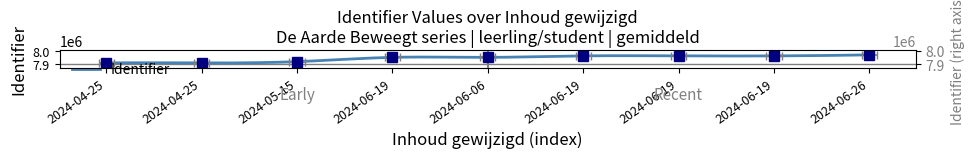

Which category has the lowest value across all series?

2024-04-25